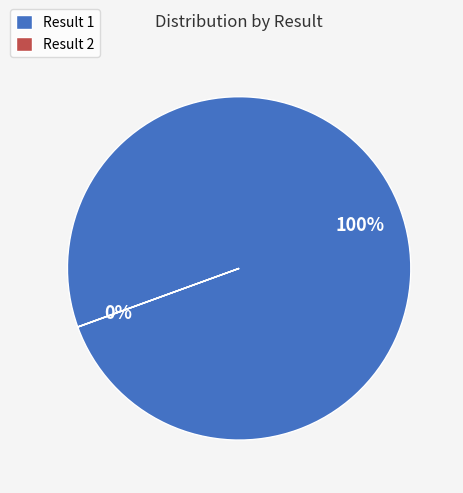

To the nearest percent, what is the difference between the largest and smallest slice percentages?

100%